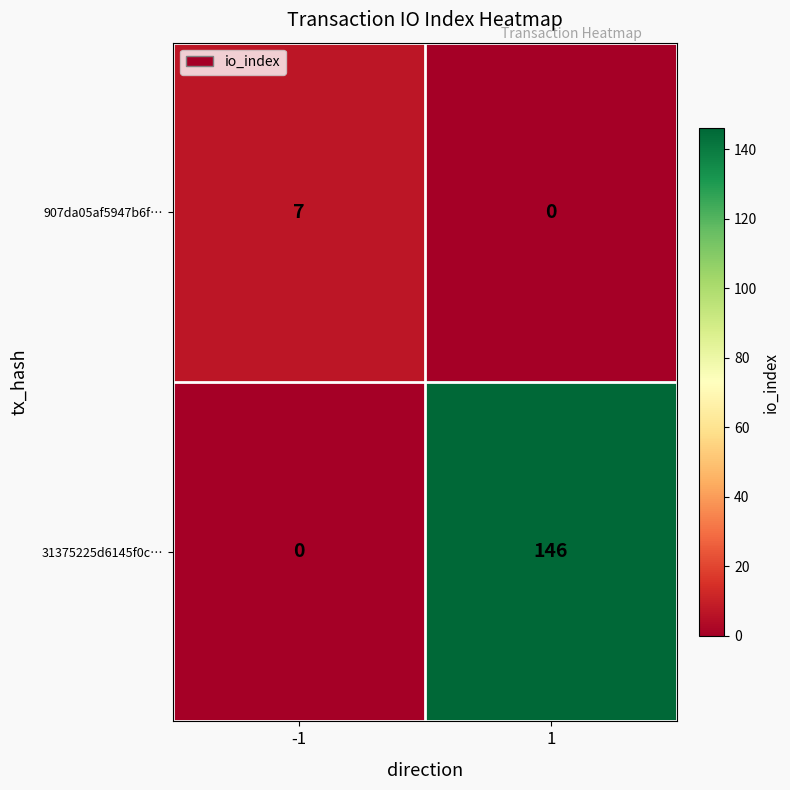

What is the sum of the 907da05af5947b6f… values at -1 and 1?

7